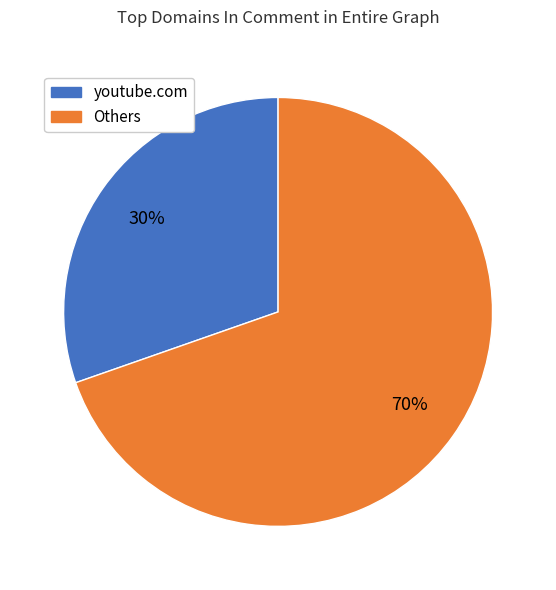

Is there any slice that represents more than half of the pie?

Yes